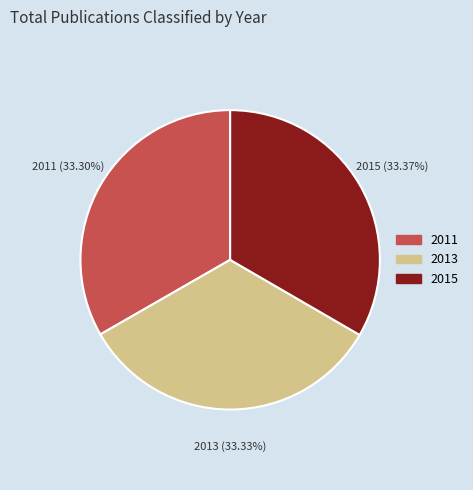

Combined, what portion of the pie is 2015 and 2011?

66.7%